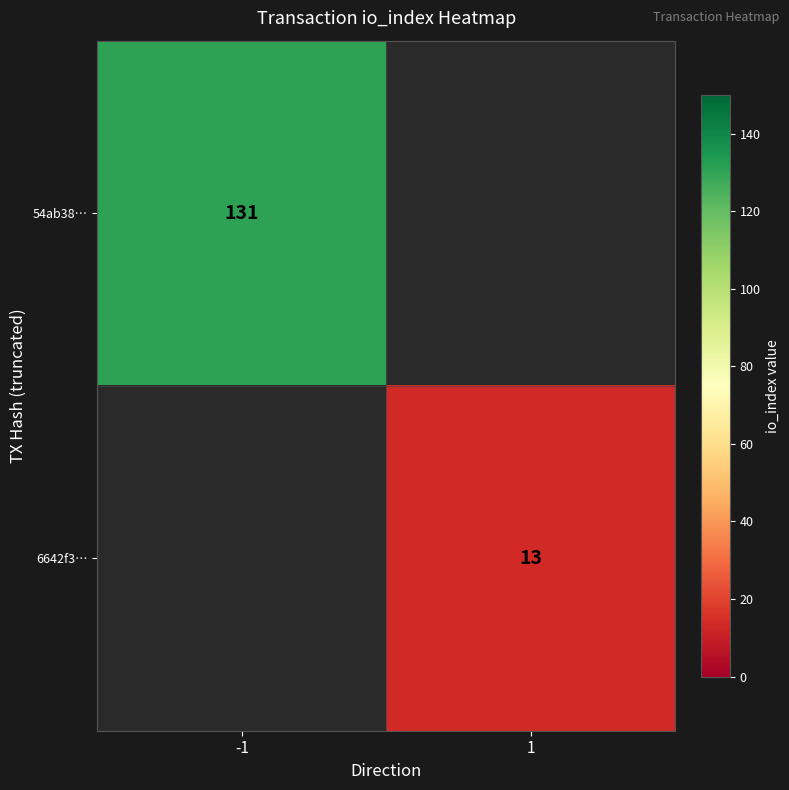

Count the number of categories in the chart.

2